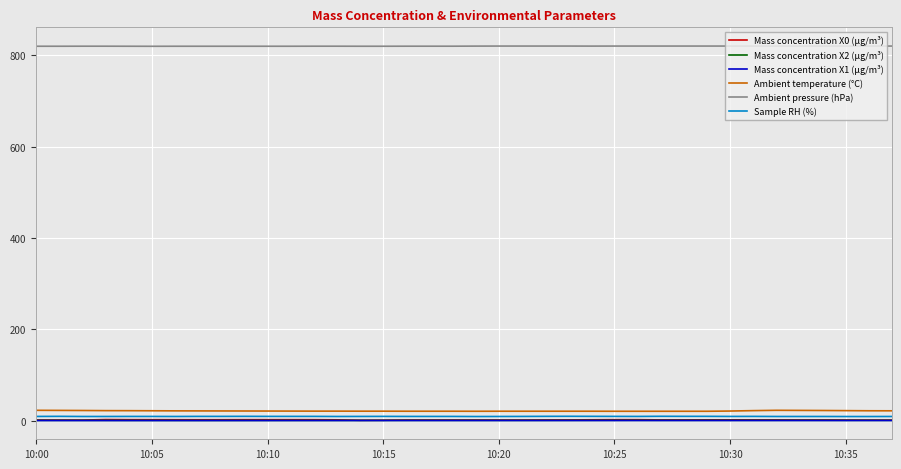

True or false: Mass concentration X1 (μg/m³) and Ambient temperature (°C) intersect in this chart.

False